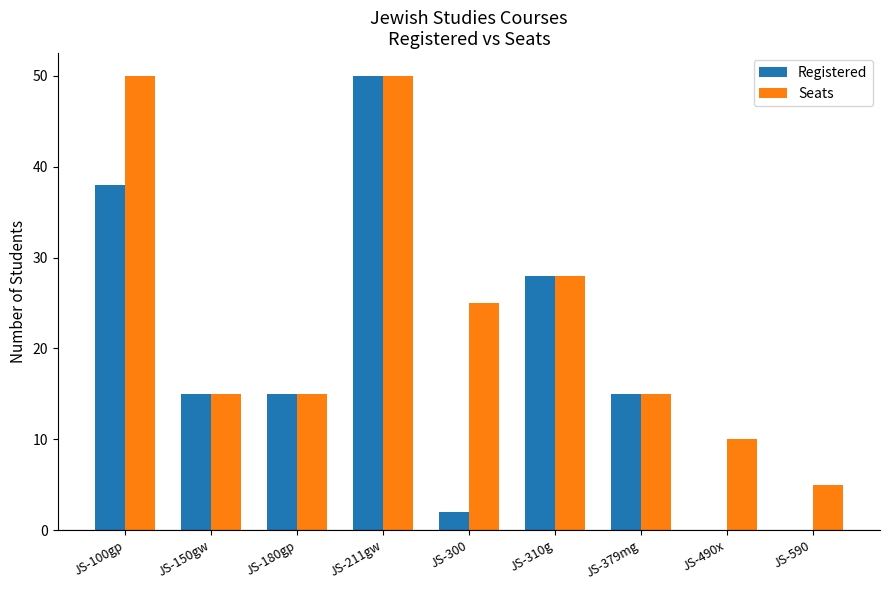

How many series are shown in this chart?

2